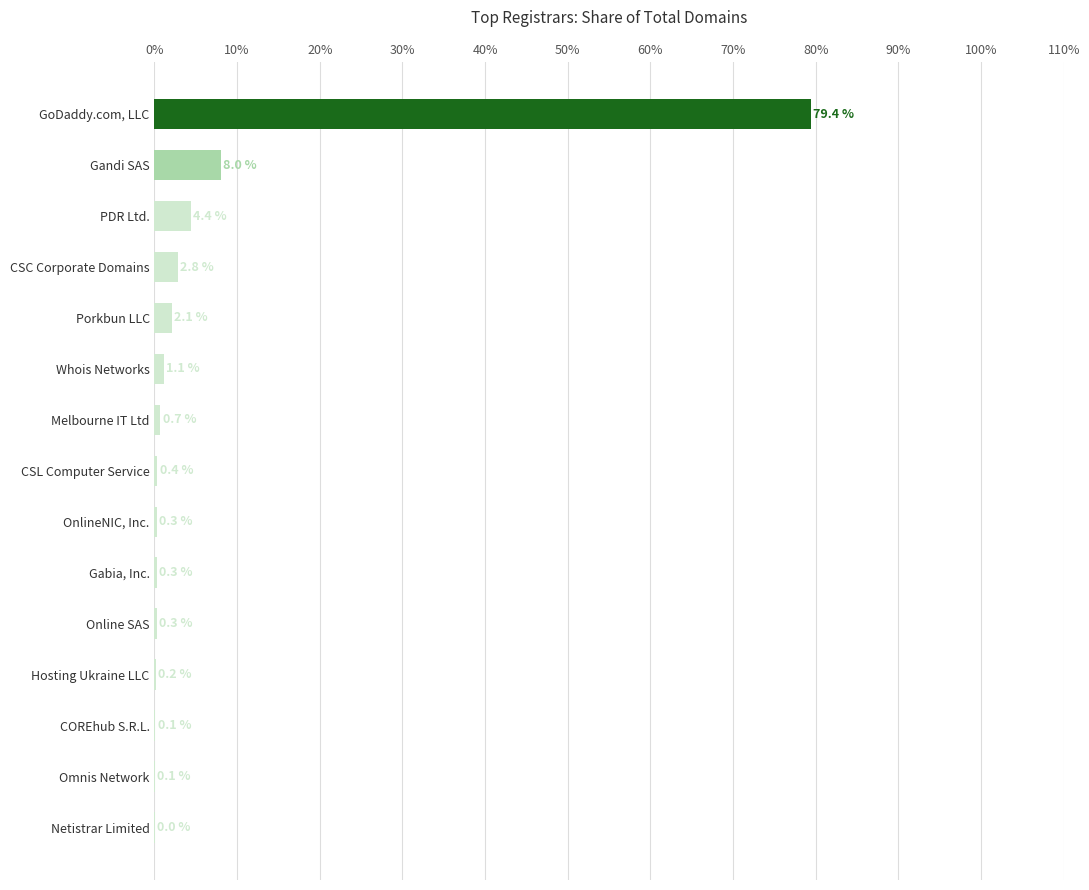

Count the number of data series in this chart.

1